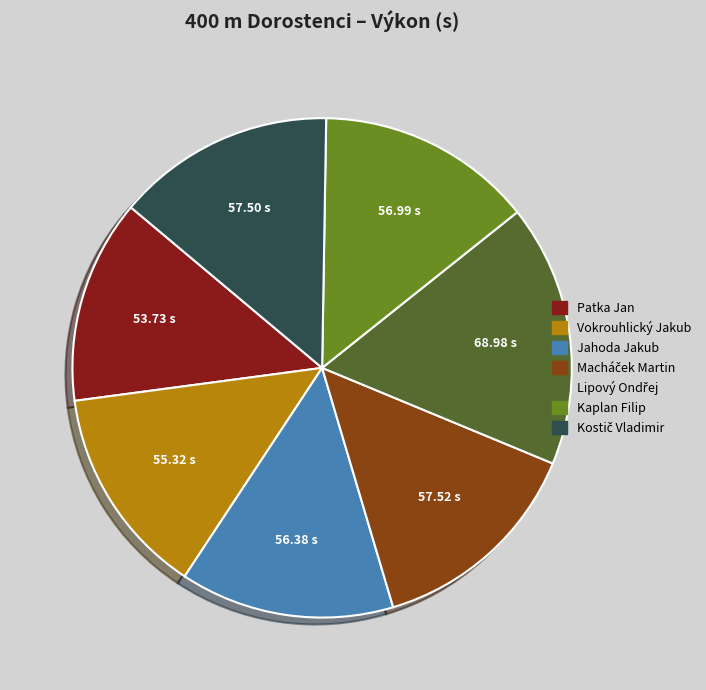

The Patka Jan slice represents 13% of the pie. True or false?

True